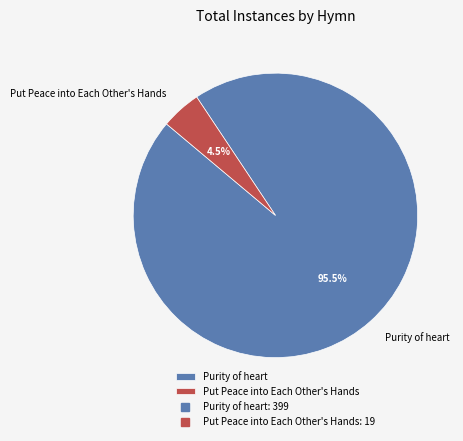

Which category has the biggest portion of the pie?

Purity of heart